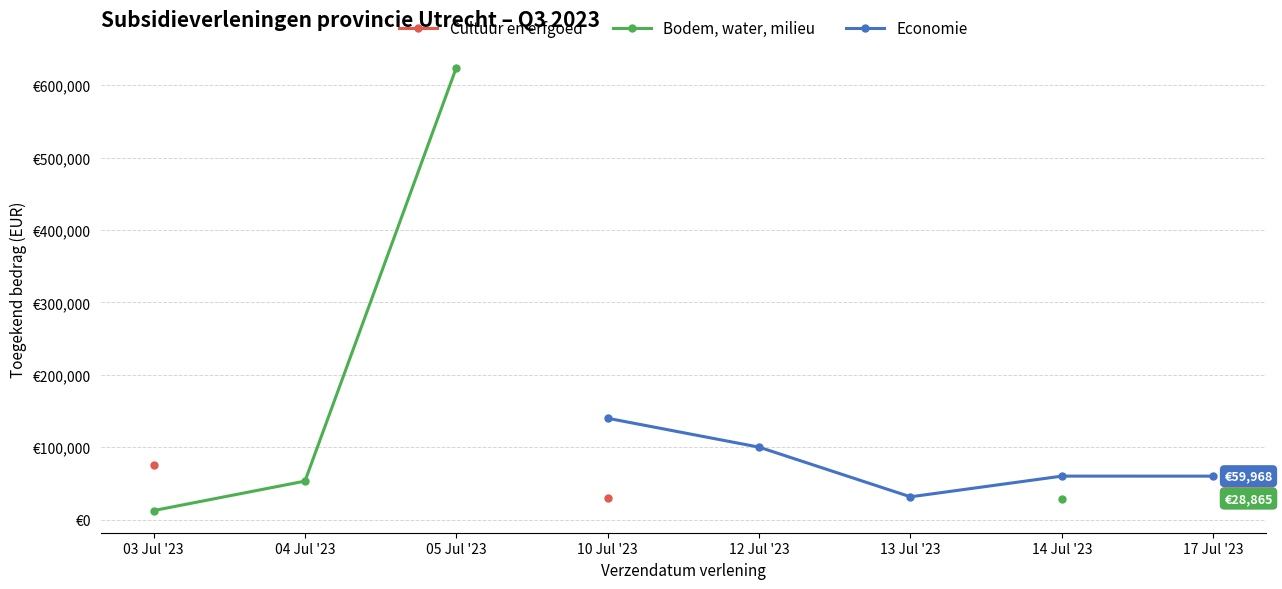

How many interior local valleys does the Economie series have?

1